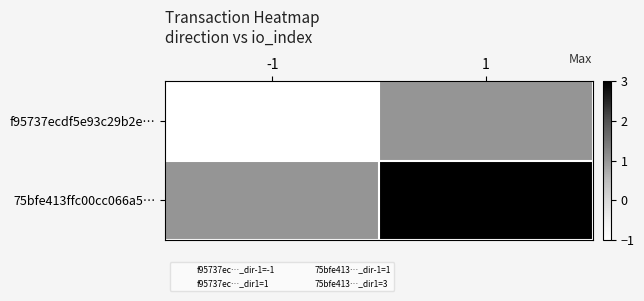

Count the number of data series in this chart.

2